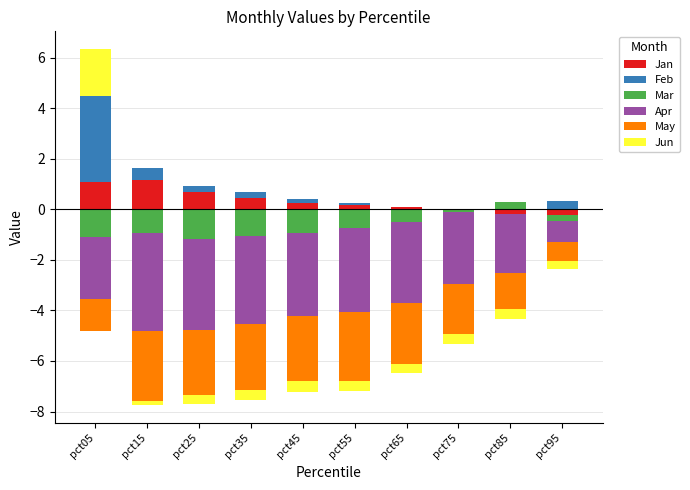

List the series in order of their peak value, highest first.

Feb, Jun, Jan, Mar, Apr, May